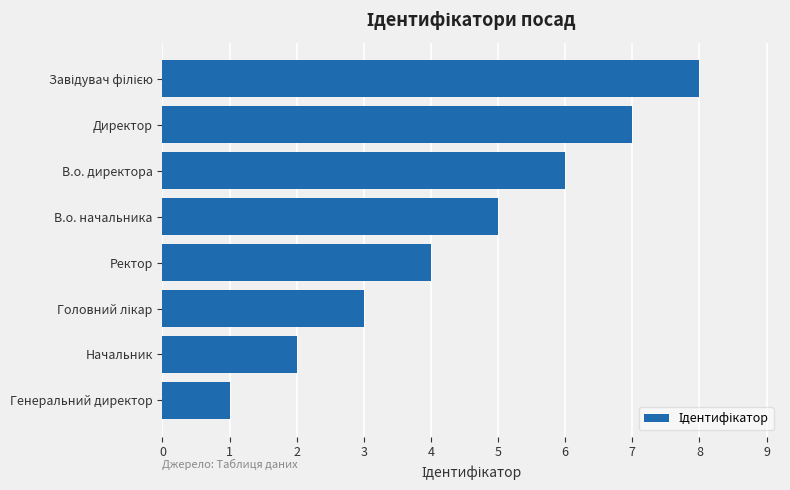

How many data points does each series have?

8